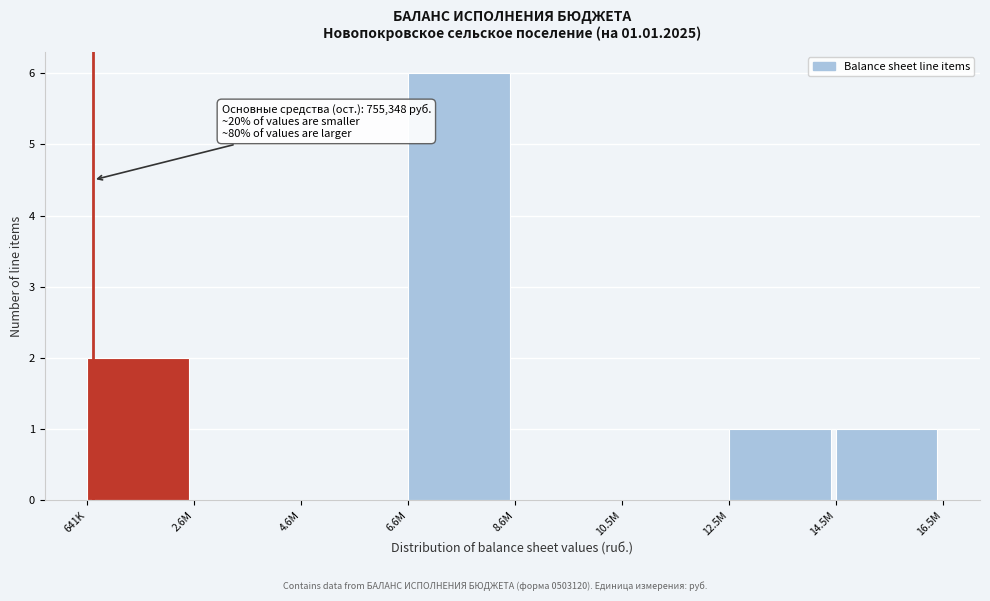

Reading right to left, list all the values displayed in this chart.

14.5M=1	12.5M=1	10.5M=0	8.6M=0	6.6M=6	4.6M=0	2.6M=0	641K=2